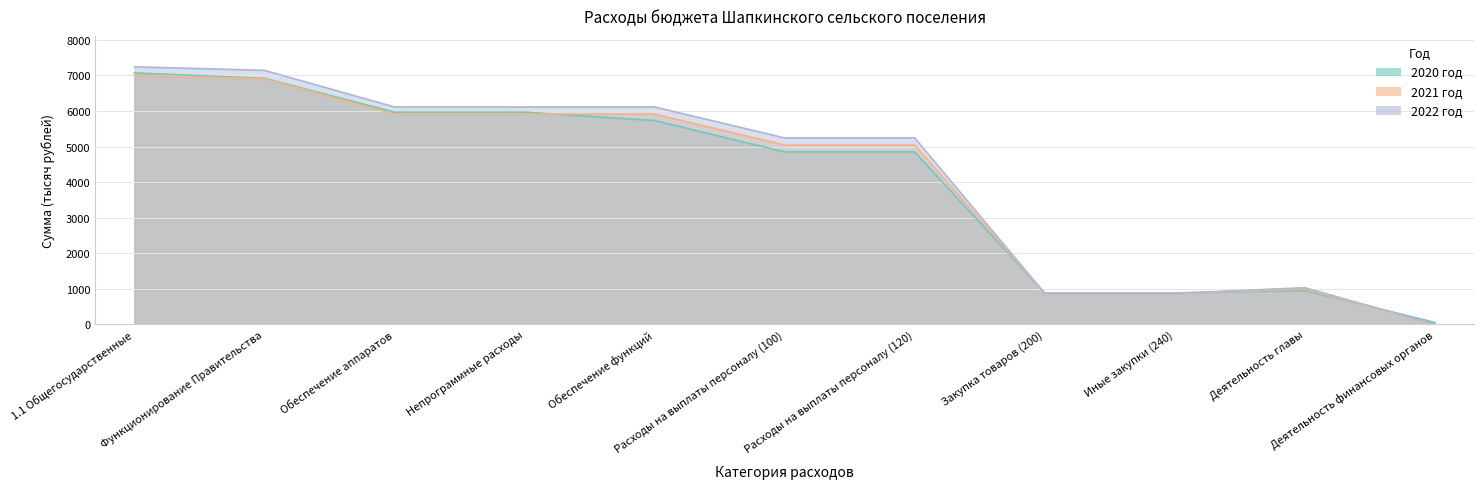

Does the chart have visible grid lines?

Yes